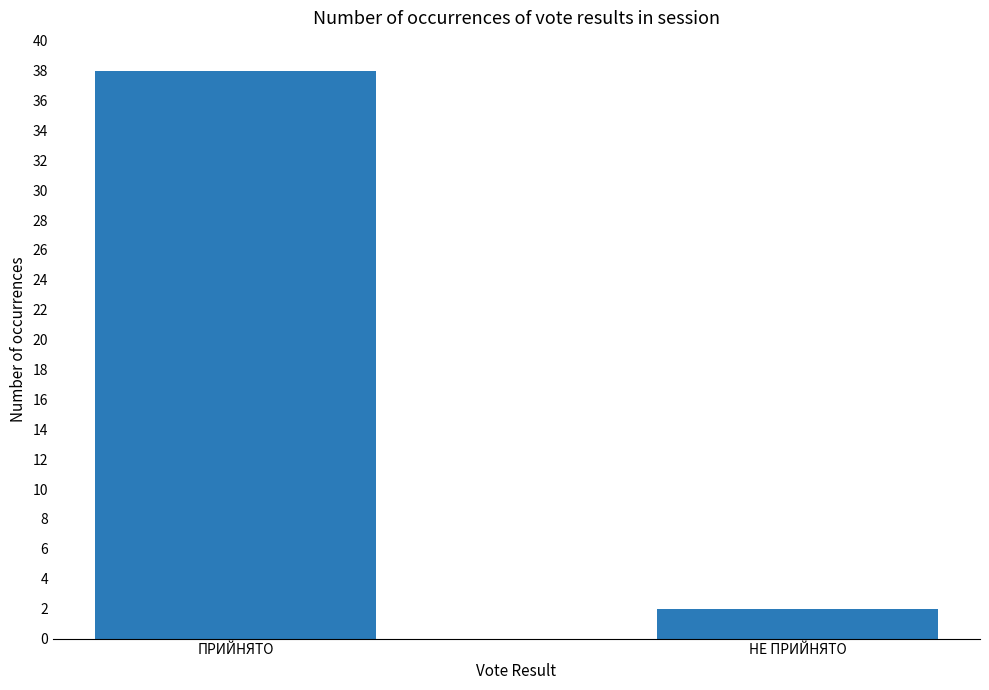

What is the label of the 2nd bar from the right?

ПРИЙНЯТО